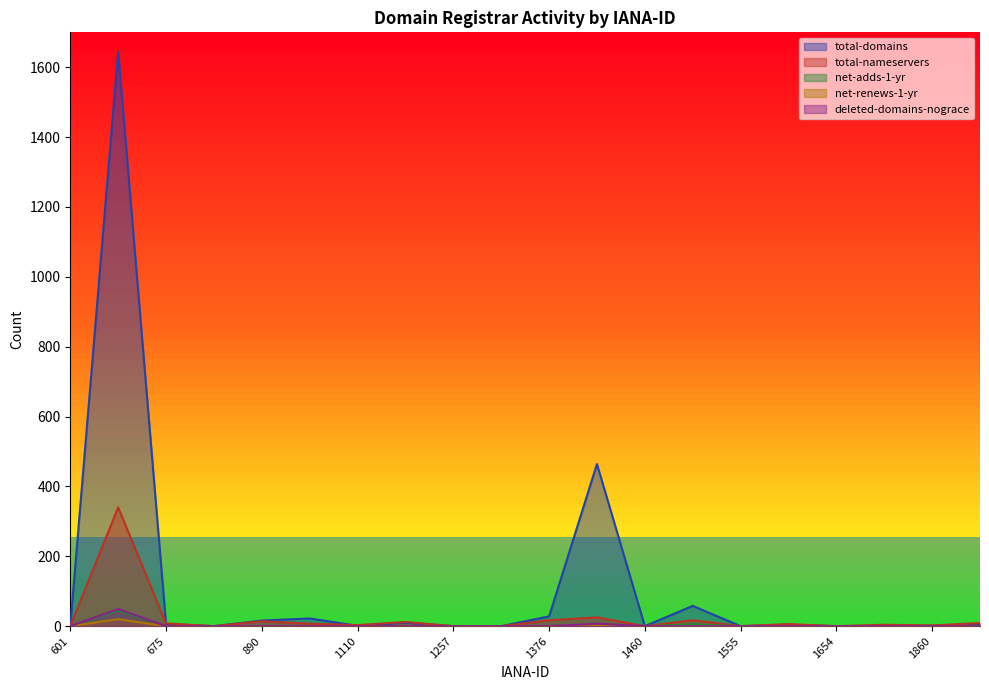

List the series in order of their peak value, highest first.

total-domains, total-nameservers, deleted-domains-nograce, net-adds-1-yr, net-renews-1-yr